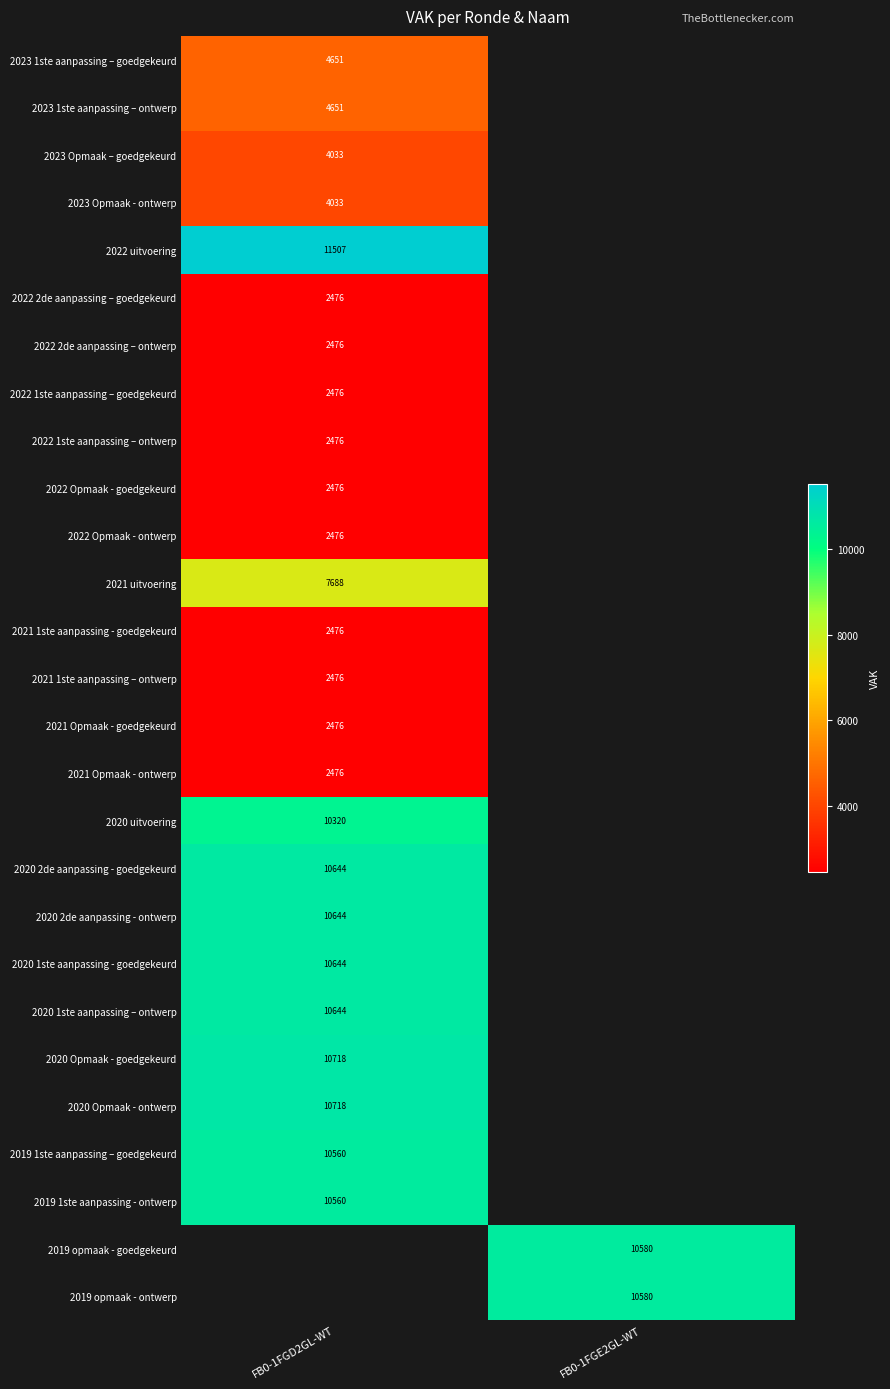

The value of 2021 Opmaak - goedgekeurd at FB0-1FGD2GL-WT is 4192. True or false?

False